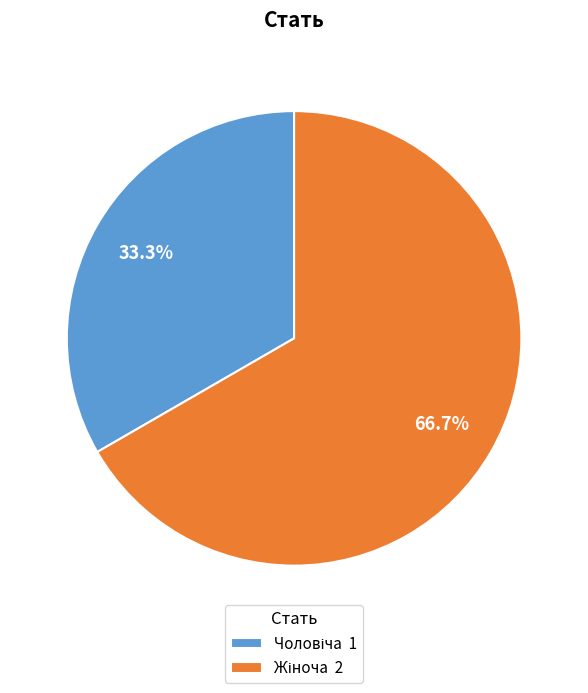

How many segments does this pie chart have?

2